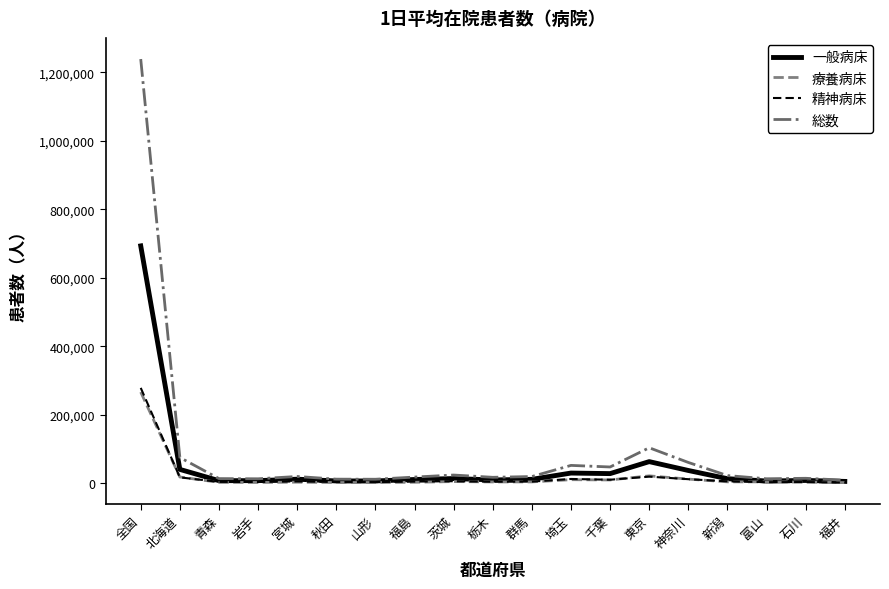

Read the 一般病床 value at 東京, to the nearest 50.

62900